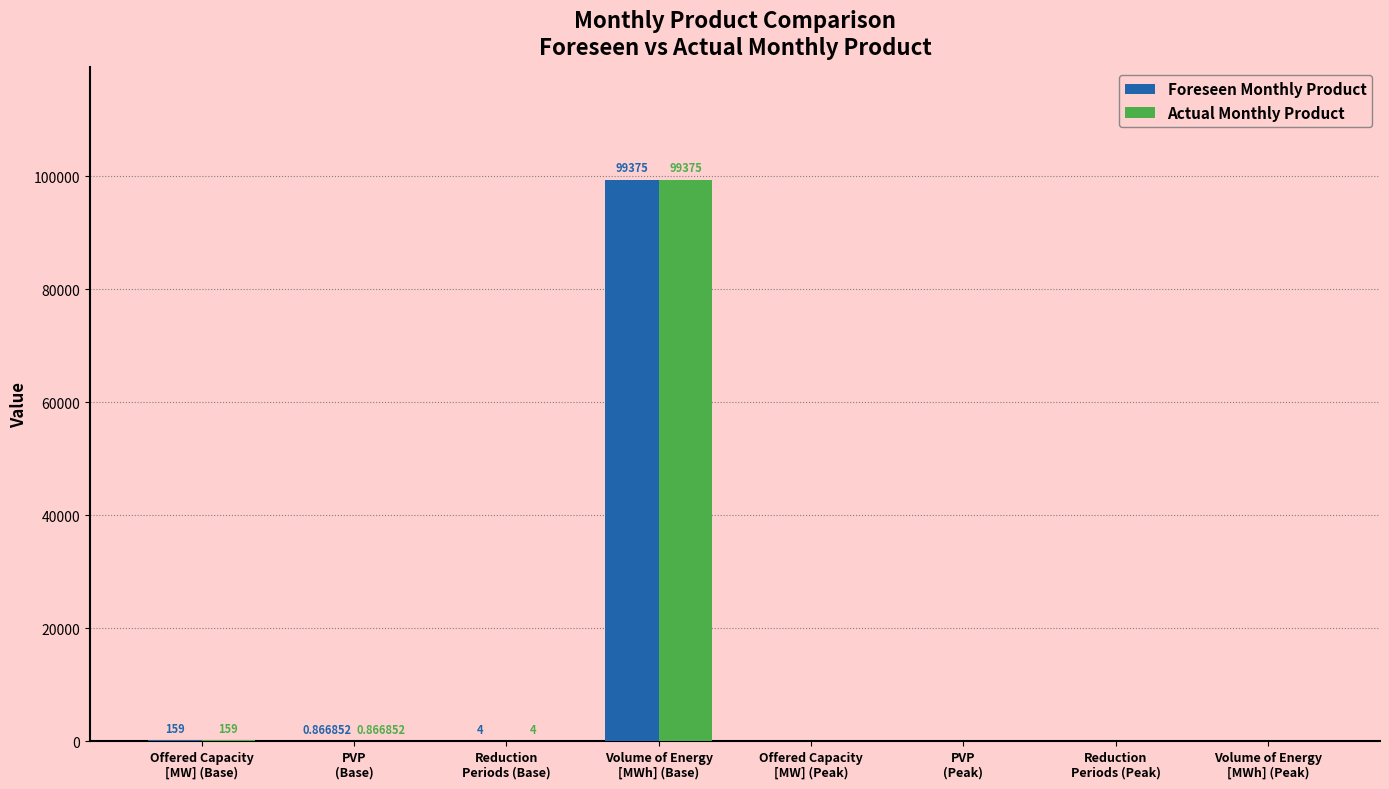

The Actual Monthly Product series shows 0.0 at Offered Capacity
[MW] (Peak). True or false?

True